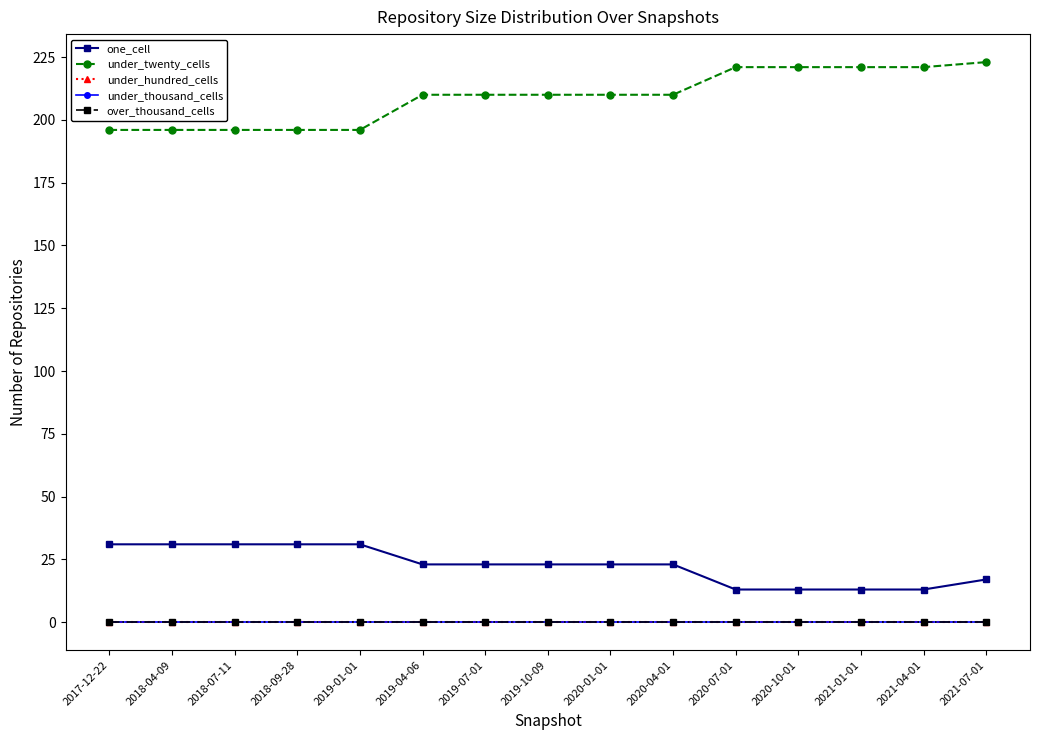

List the labels in order of one_cell value, largest first.

2017-12-22, 2018-04-09, 2018-07-11, 2018-09-28, 2019-01-01, 2019-04-06, 2019-07-01, 2019-10-09, 2020-01-01, 2020-04-01, 2021-07-01, 2020-07-01, 2020-10-01, 2021-01-01, 2021-04-01